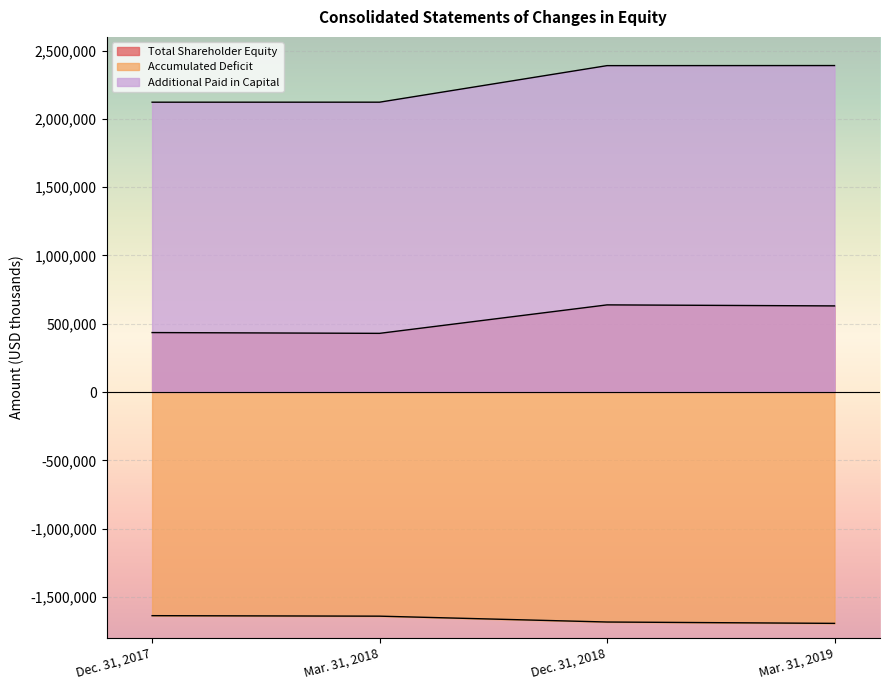

What position from the left is Mar. 31, 2019?

4